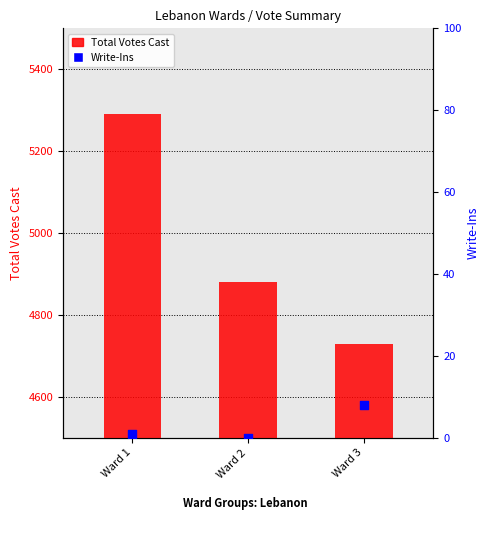

At how many categories does at least one series exceed 4262?

3